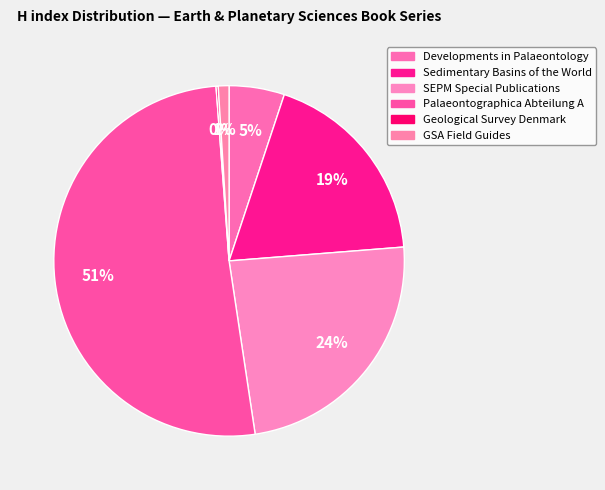

Do GSA Field Guides and SEPM Special Publications together represent more than half of the pie?

No